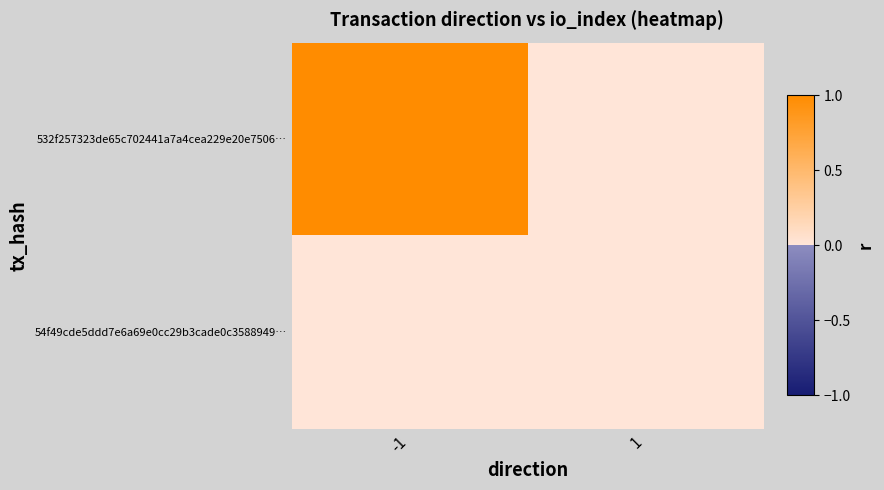

What is the total value across all series at -1?

1.0